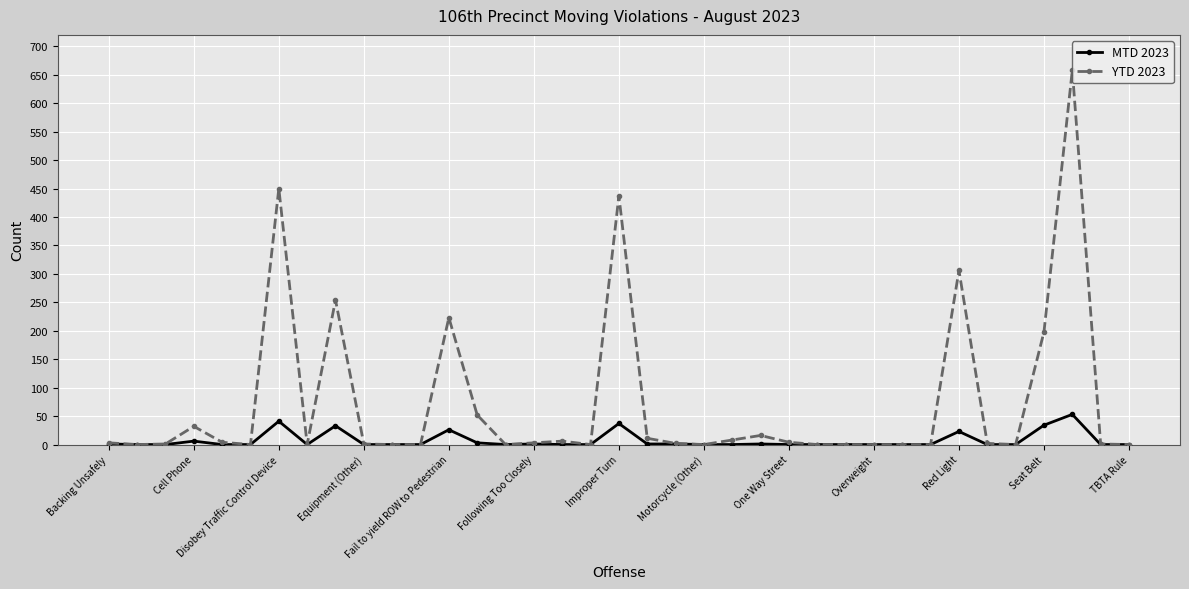

True or false: YTD 2023 has more than 2 points higher than both neighbors.

True